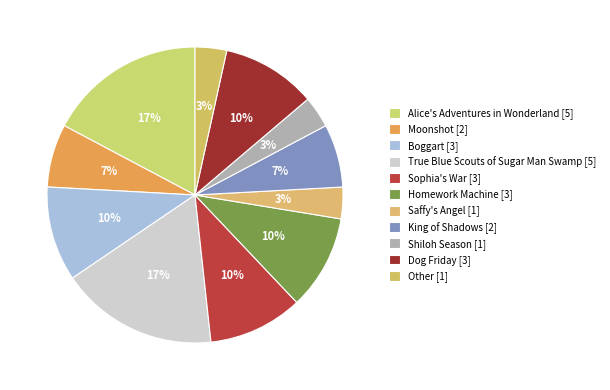

How many segments does this pie chart have?

11